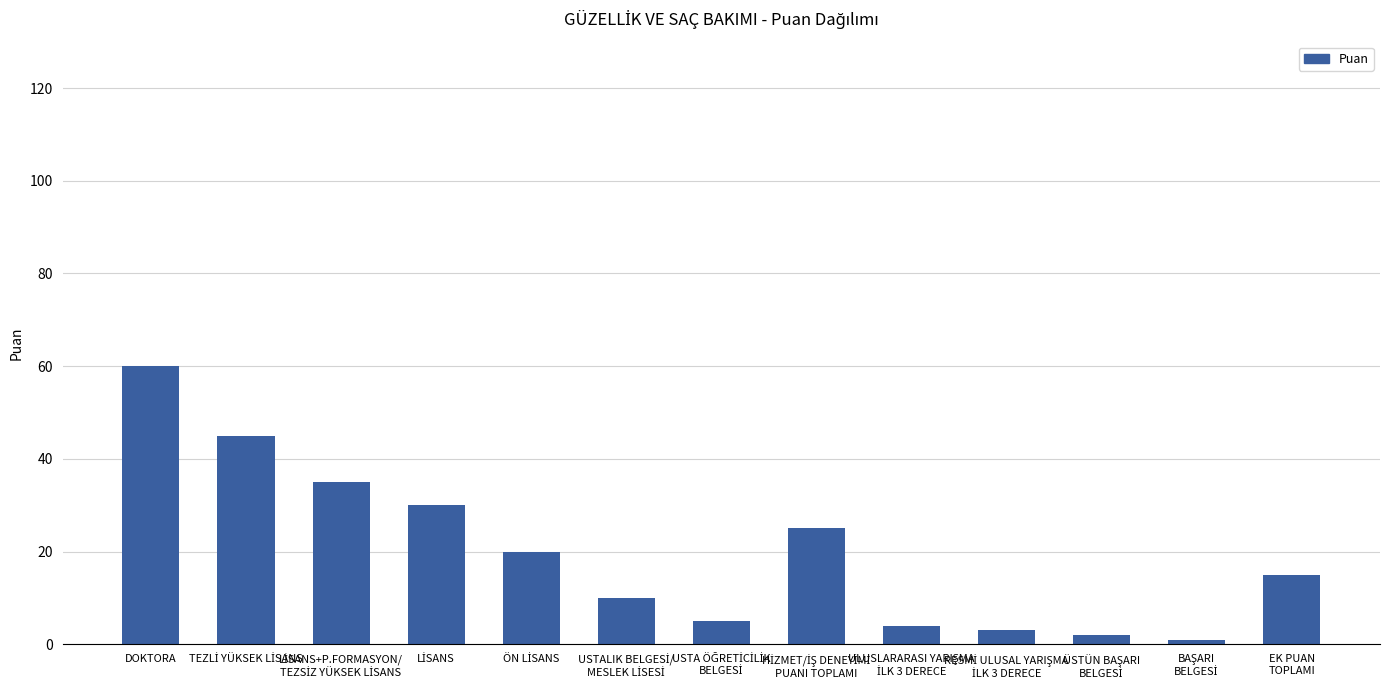

What is the value of the 13th bar from the left?

15